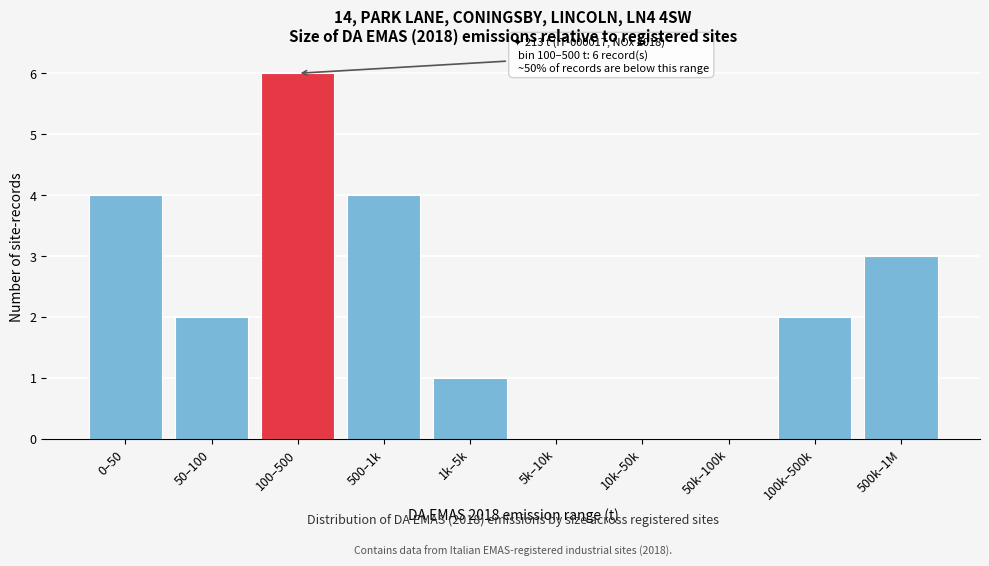

Reading right to left, list all the values displayed in this chart.

500k–1M=3	100k–500k=2	50k–100k=0	10k–50k=0	5k–10k=0	1k–5k=1	500–1k=4	100–500=6	50–100=2	0–50=4